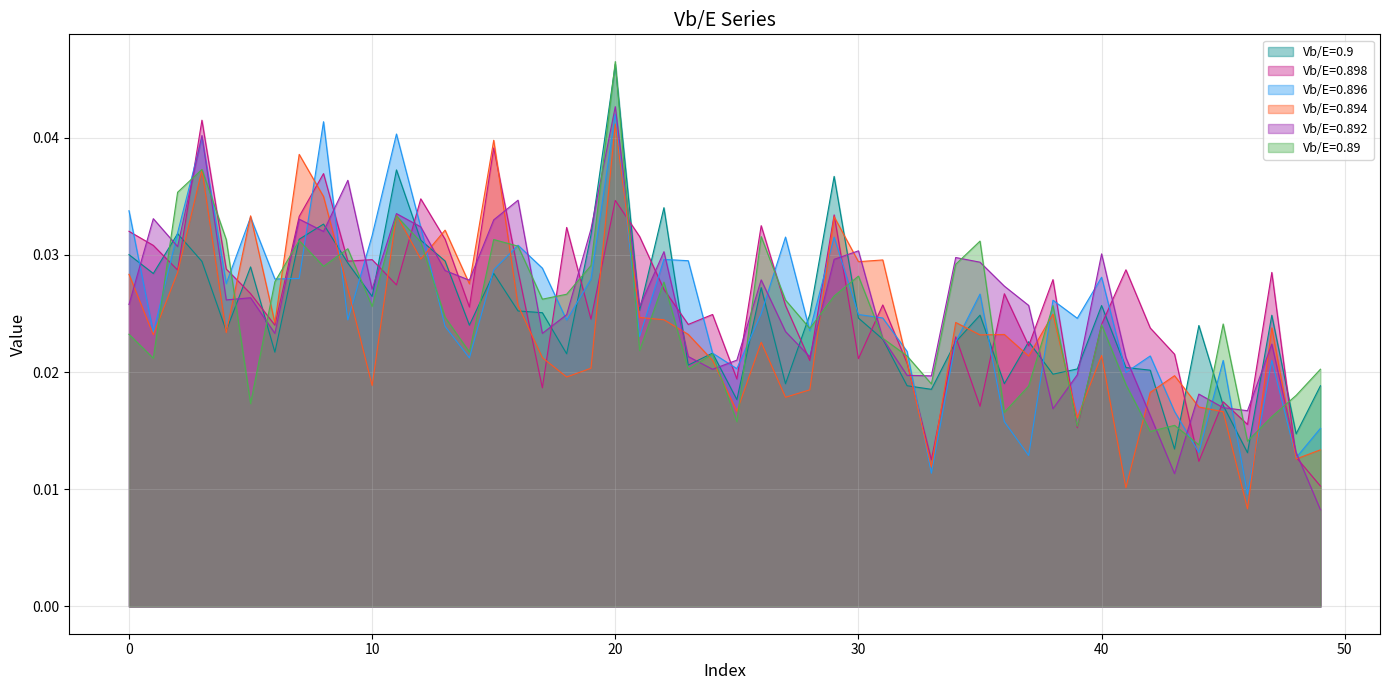

What are all the series names shown in the legend?

Vb/E=0.9, Vb/E=0.898, Vb/E=0.896, Vb/E=0.894, Vb/E=0.892, Vb/E=0.89